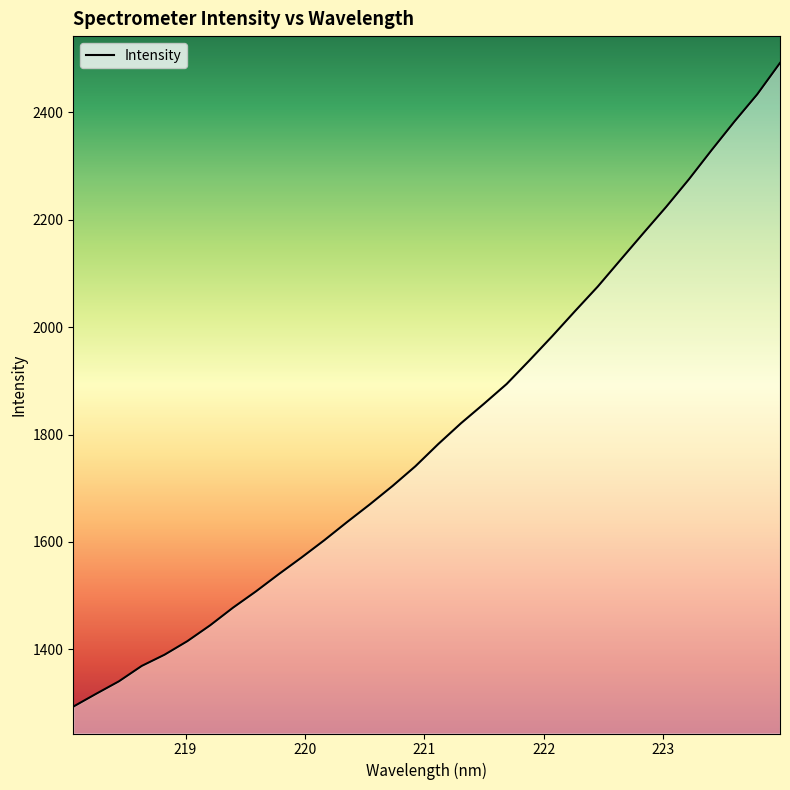

What is the difference between the maximum and minimum values?

1198.9